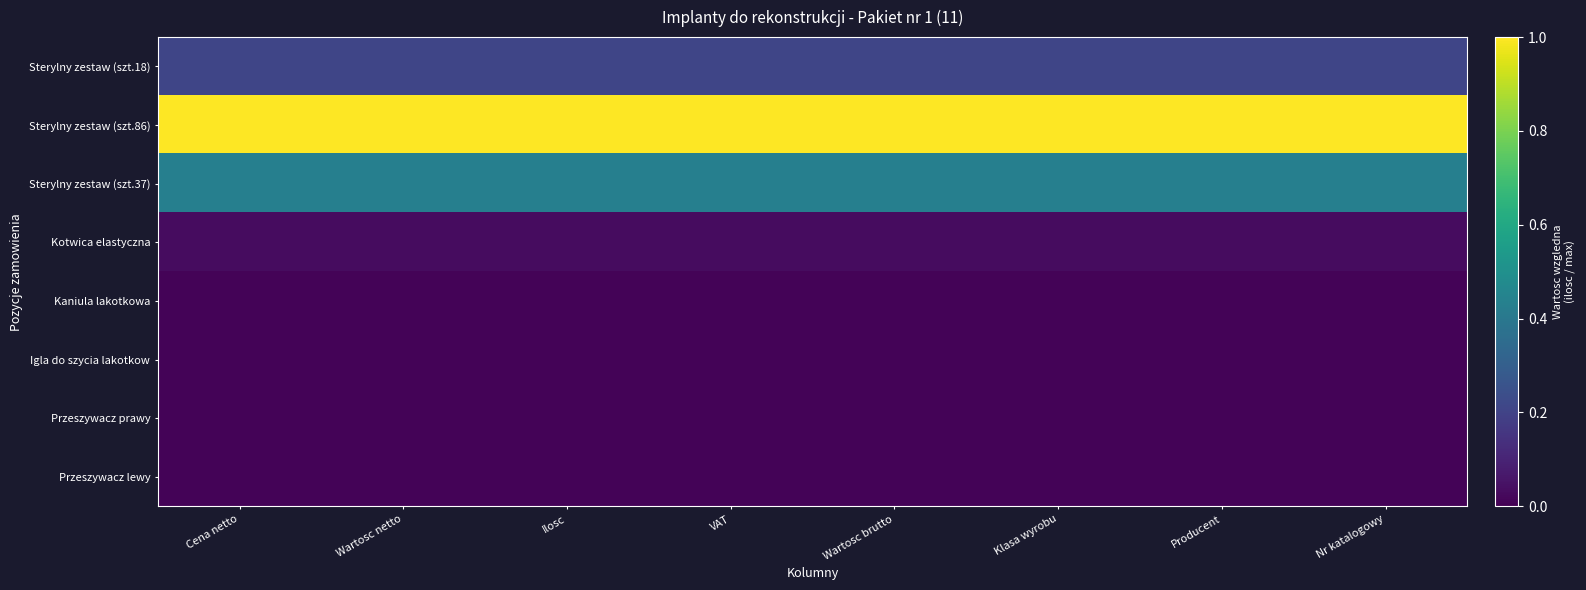

Reading left to right, transcribe all the data shown in this chart.

Sterylny zestaw (szt.18): Cena netto=0.2	Wartosc netto=0.2	Ilosc=0.2	VAT=0.2	Wartosc brutto=0.2	Klasa wyrobu=0.2	Producent=0.2	Nr katalogowy=0.2
Sterylny zestaw (szt.86): Cena netto=1.0	Wartosc netto=1.0	Ilosc=1.0	VAT=1.0	Wartosc brutto=1.0	Klasa wyrobu=1.0	Producent=1.0	Nr katalogowy=1.0
Sterylny zestaw (szt.37): Cena netto=0.4	Wartosc netto=0.4	Ilosc=0.4	VAT=0.4	Wartosc brutto=0.4	Klasa wyrobu=0.4	Producent=0.4	Nr katalogowy=0.4
Kotwica elastyczna: Cena netto=0.0	Wartosc netto=0.0	Ilosc=0.0	VAT=0.0	Wartosc brutto=0.0	Klasa wyrobu=0.0	Producent=0.0	Nr katalogowy=0.0
Kaniula lakotkowa: Cena netto=0.0	Wartosc netto=0.0	Ilosc=0.0	VAT=0.0	Wartosc brutto=0.0	Klasa wyrobu=0.0	Producent=0.0	Nr katalogowy=0.0
Igla do szycia lakotkow: Cena netto=0.0	Wartosc netto=0.0	Ilosc=0.0	VAT=0.0	Wartosc brutto=0.0	Klasa wyrobu=0.0	Producent=0.0	Nr katalogowy=0.0
Przeszywacz prawy: Cena netto=0.0	Wartosc netto=0.0	Ilosc=0.0	VAT=0.0	Wartosc brutto=0.0	Klasa wyrobu=0.0	Producent=0.0	Nr katalogowy=0.0
Przeszywacz lewy: Cena netto=0.0	Wartosc netto=0.0	Ilosc=0.0	VAT=0.0	Wartosc brutto=0.0	Klasa wyrobu=0.0	Producent=0.0	Nr katalogowy=0.0